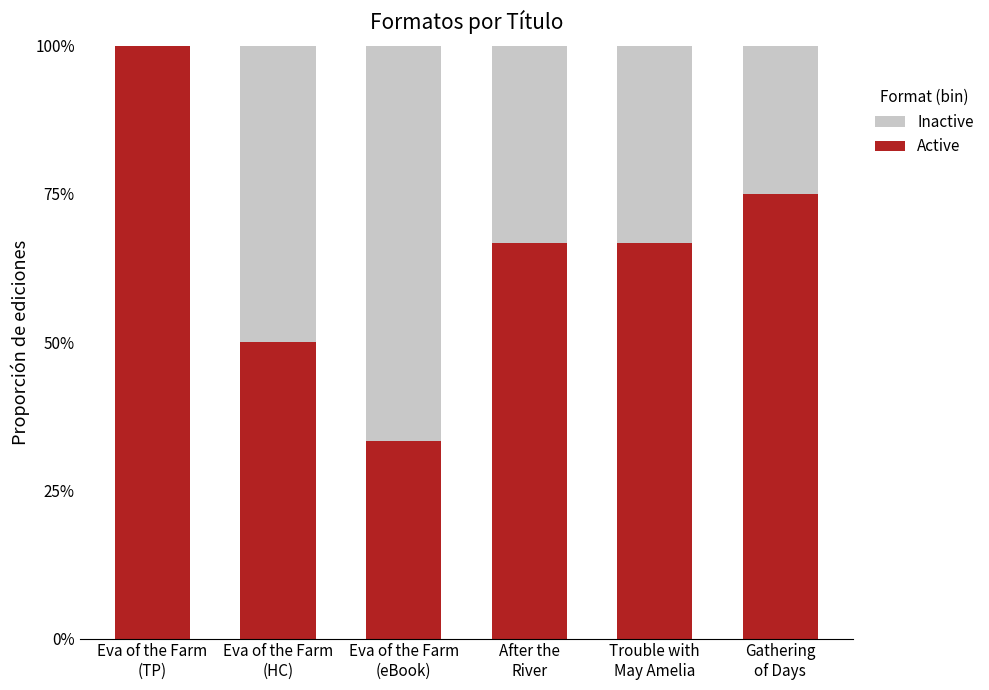

What is the difference between the maximum and minimum values in the Inactive series?

0.7